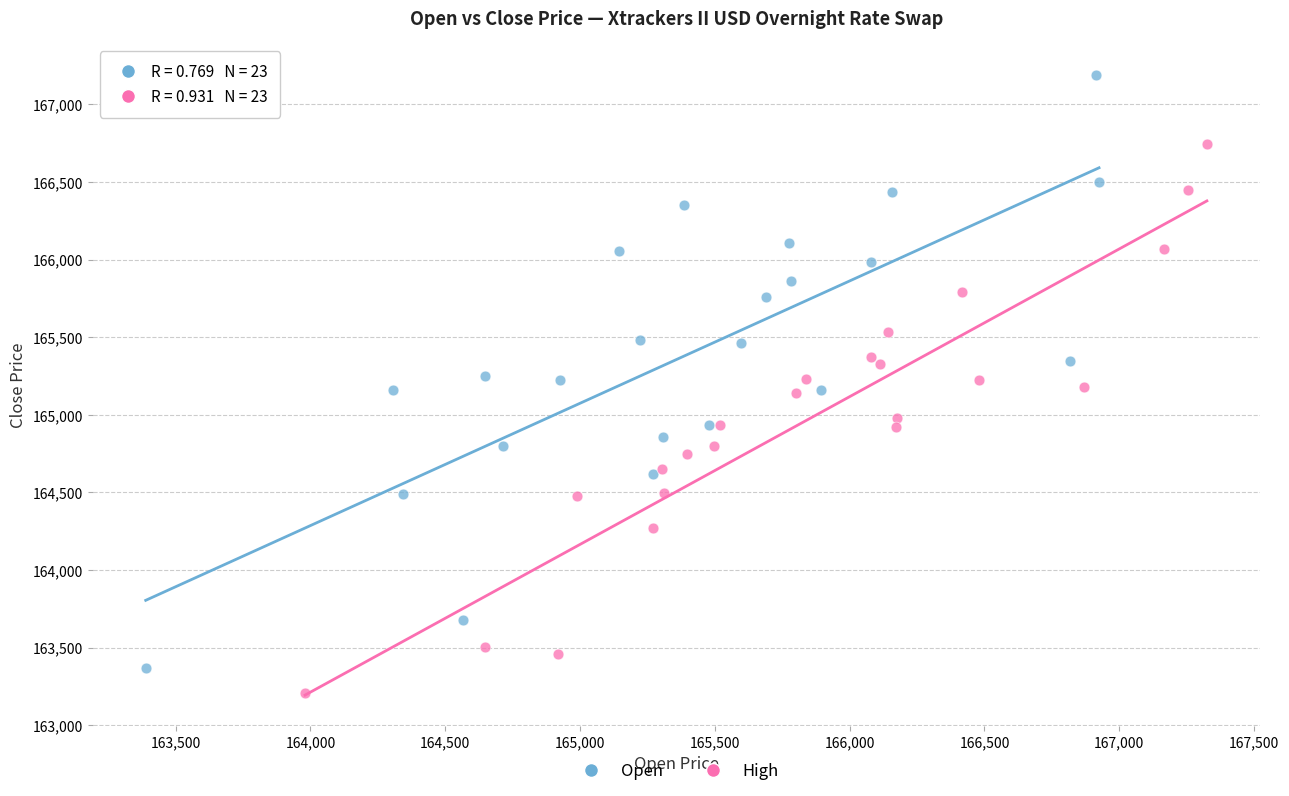

Which series reaches the maximum Y coordinate?

Open